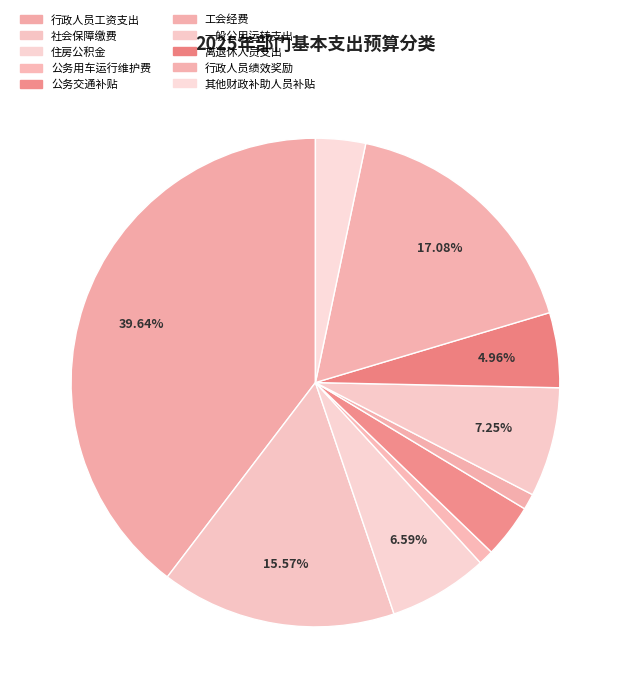

Does any single category account for the majority?

No